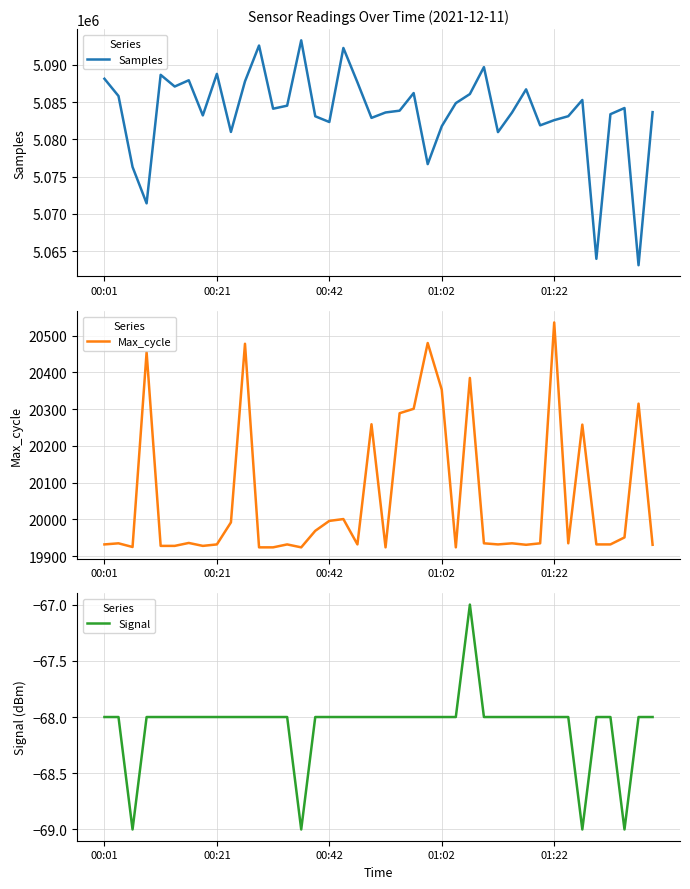

Where is Max_cycle nearest to the value 20230?

34